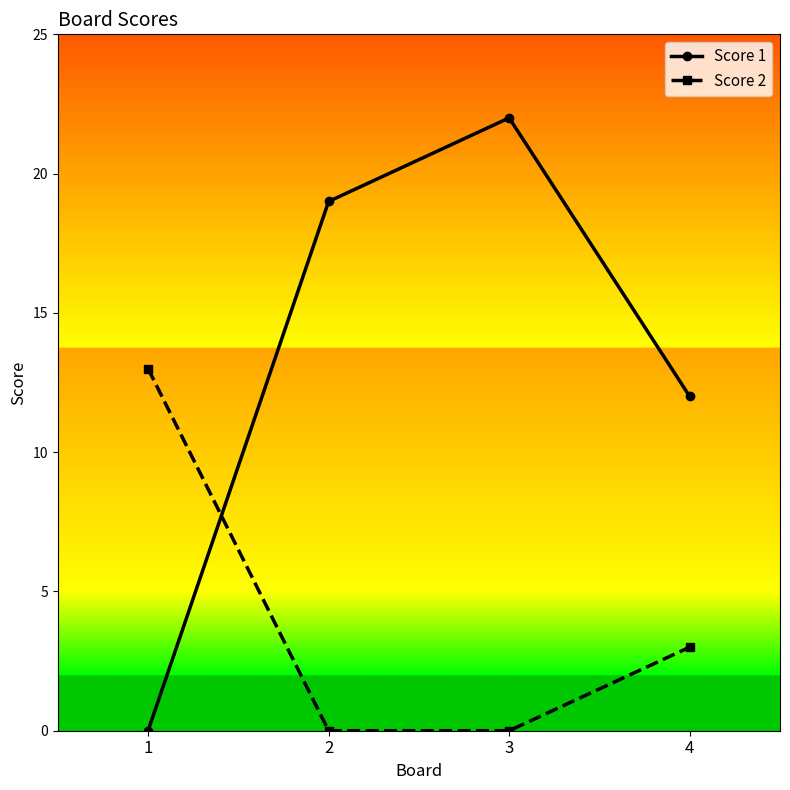

Between 2 and 4, which series saw the biggest shift?

Score 1